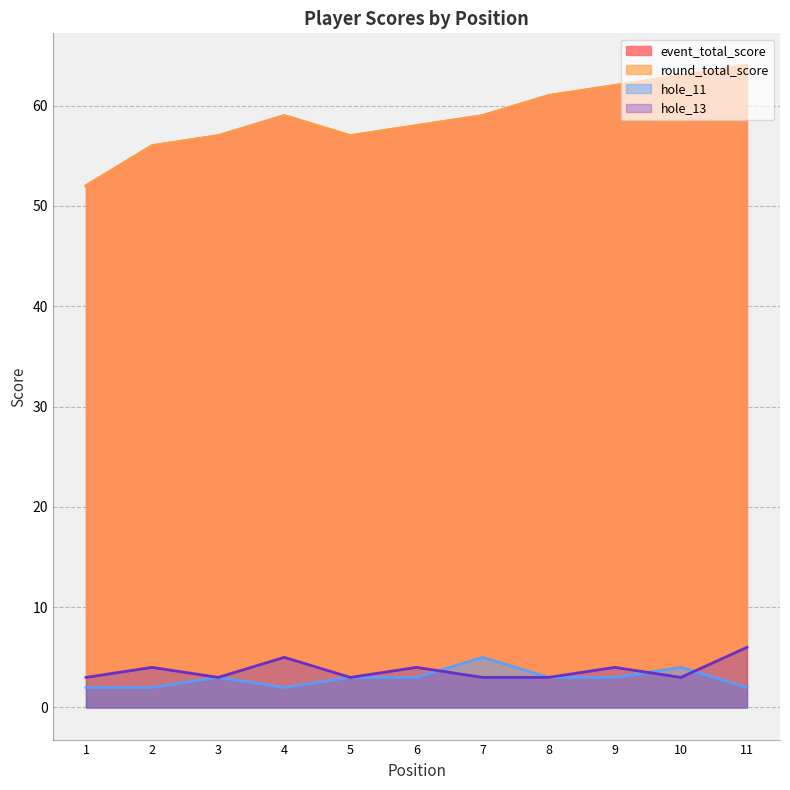

How many lines are shown in the chart?

4